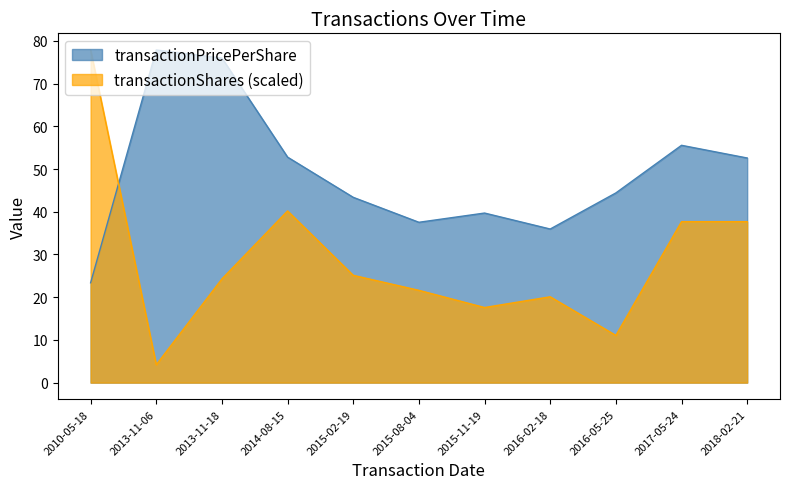

What is the label of the 9th point from the left?

2016-05-25